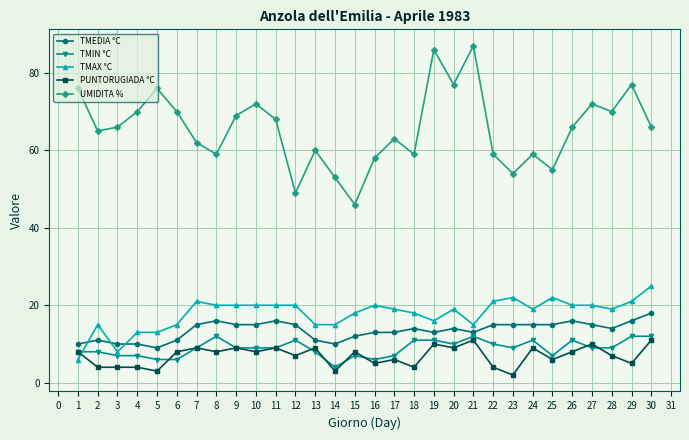

True or false: TMAX °C has more than 2 interior local peaks.

True